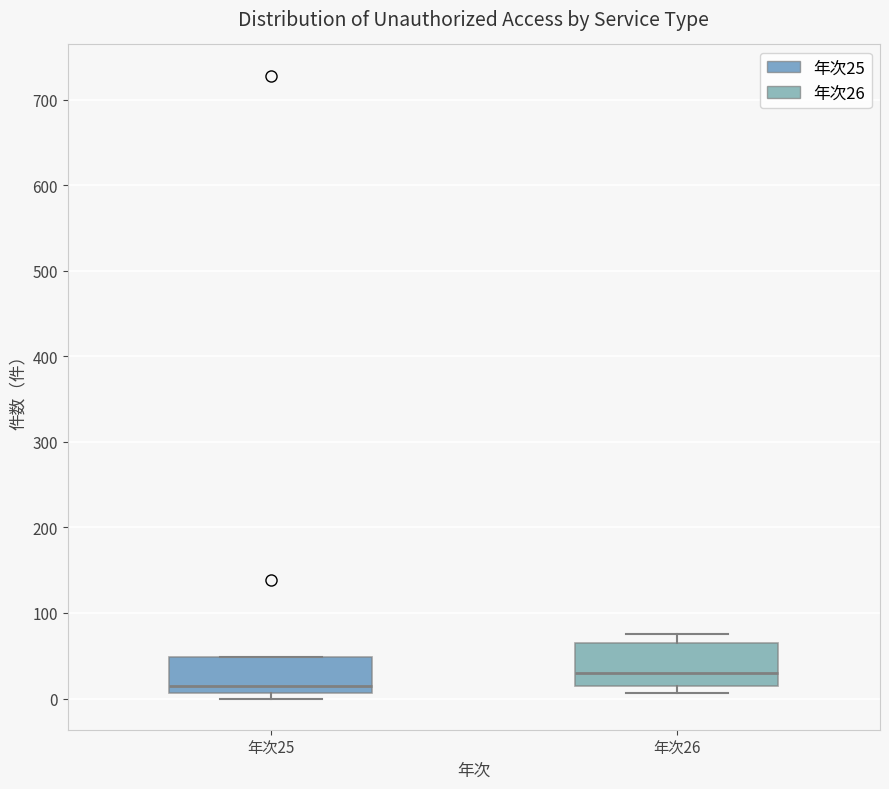

Reading left to right, transcribe this box plot: for each box, give where its median line is, the range the box spans, and where its two whiskers end, as read against the y-axis. The values are not printed on the chart, so give them approximately, as read against the axis.

年次25: median 20, box 10 to 50, whiskers 0 to 50
年次26: median 30, box 20 to 70, whiskers 10 to 80